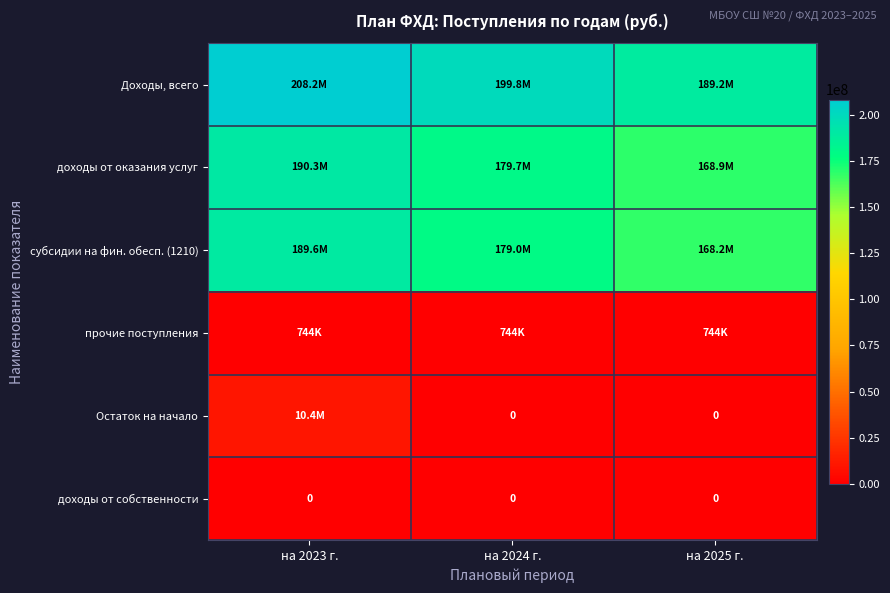

How many доходы от оказания услуг values are between 168931200 and 190302000?

3